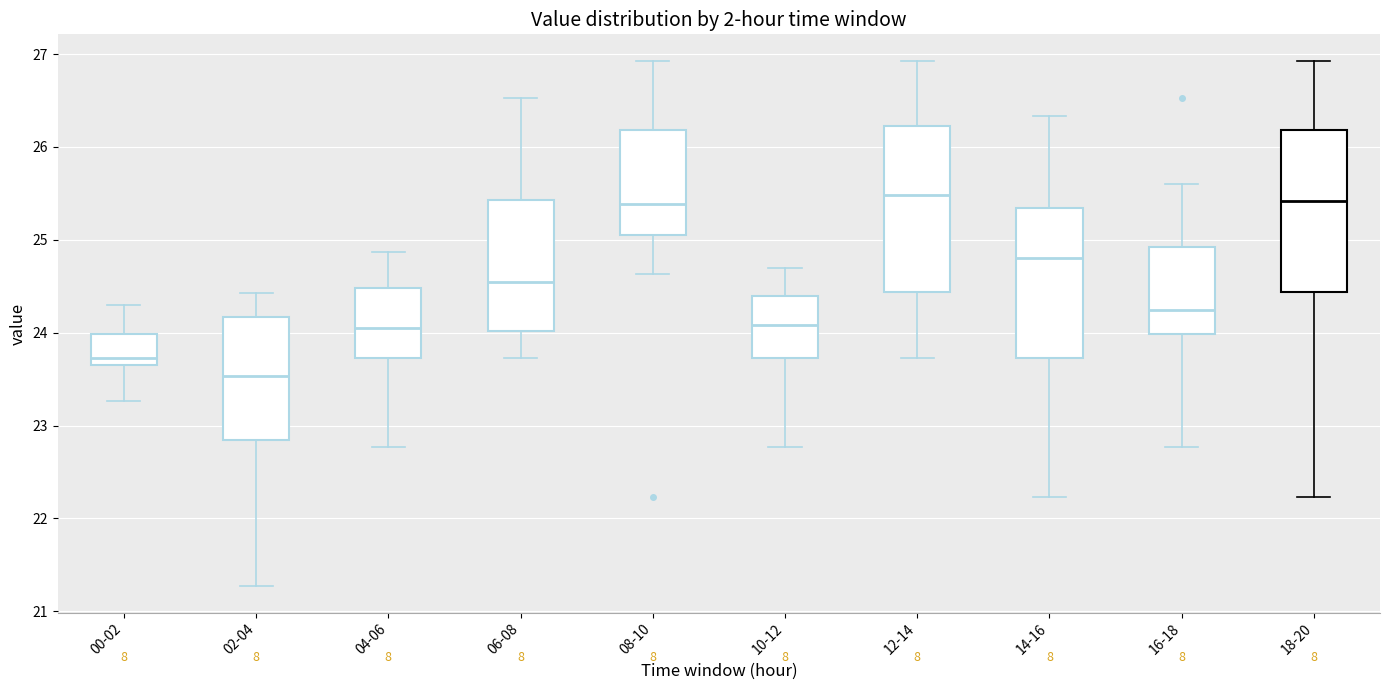

Where is the upper edge of the box for 18-20 on the y-axis? The values are not printed on the chart, so give them approximately, as read against the axis.

26.2